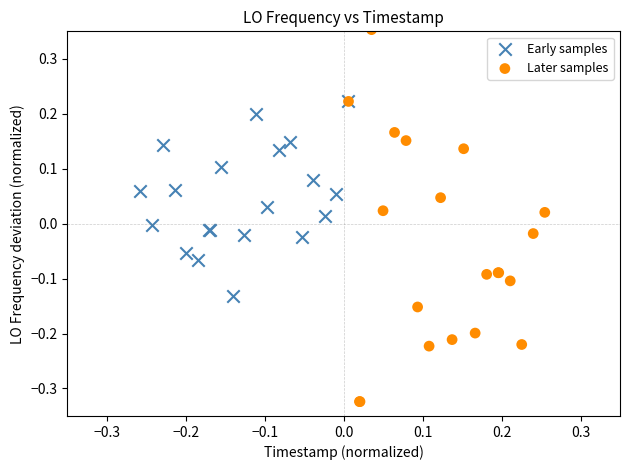

Which series reaches the maximum Y coordinate?

Later samples